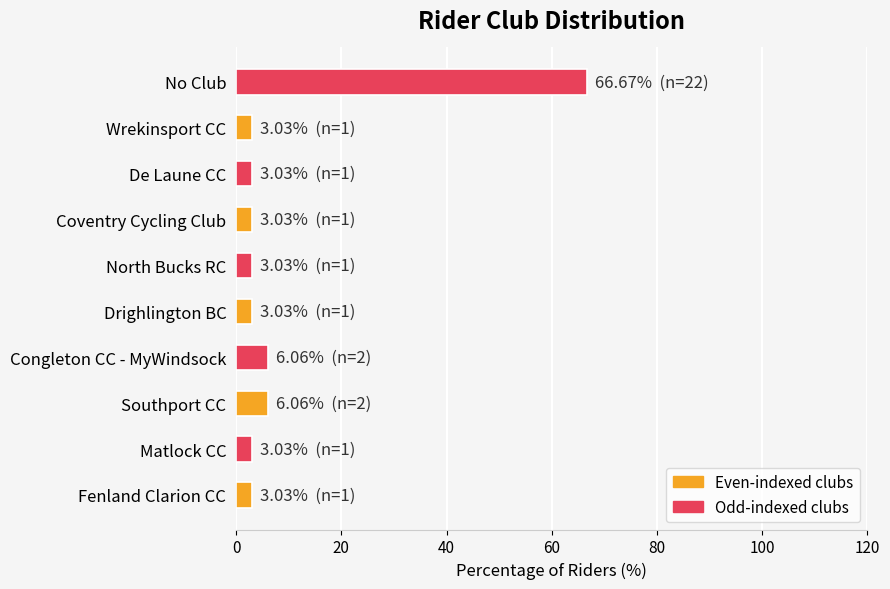

The value at No Club is 13.4. True or false?

False